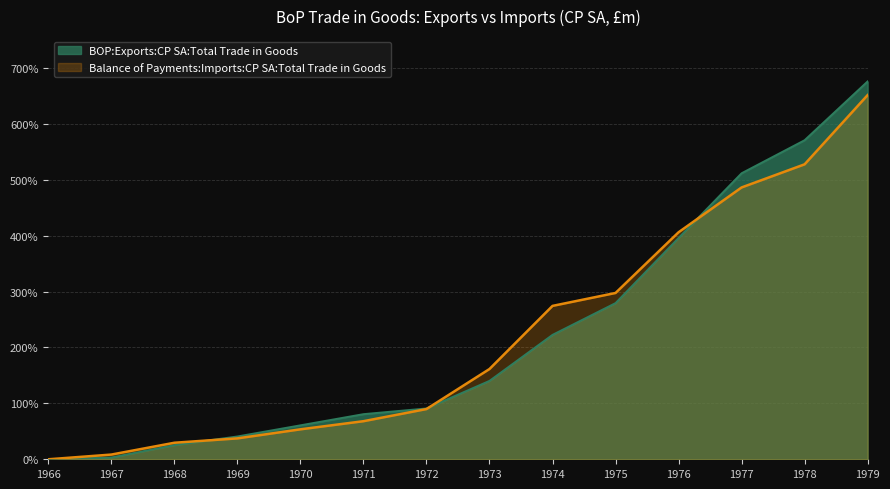

What is the difference between the Balance of Payments:Imports:CP SA:Total Trade in Goods values at 1972 and 1973?

71.7